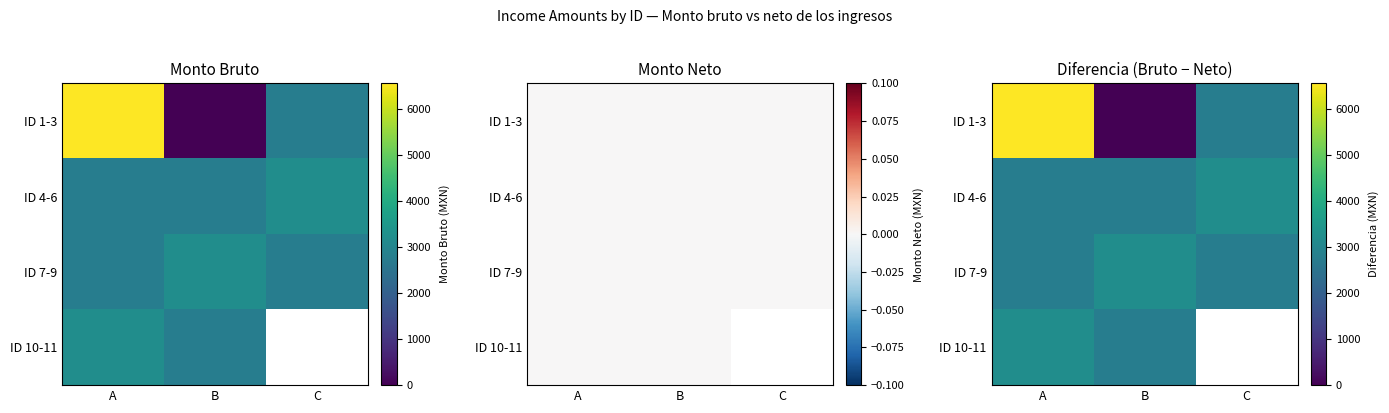

At which category is the sum across all series the highest?

A